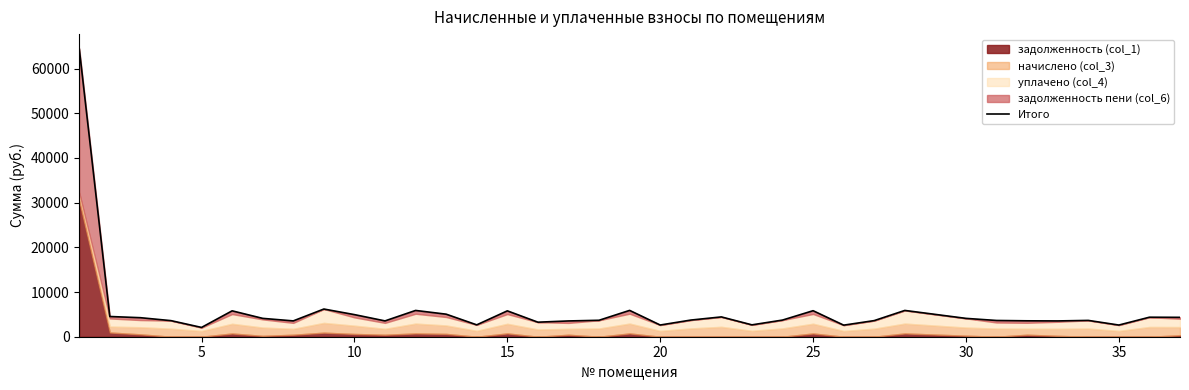

How many lines are shown in the chart?

1